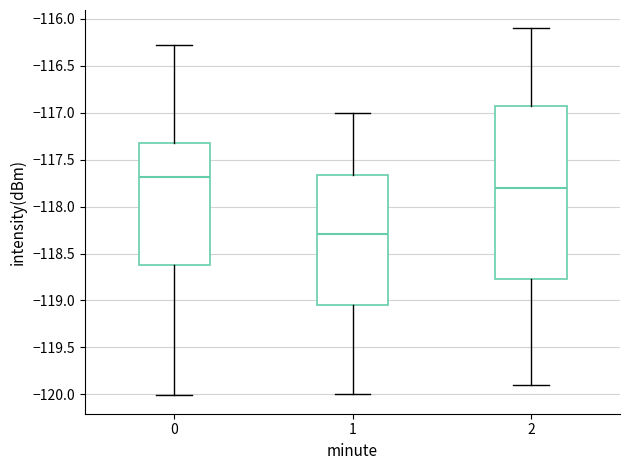

Which box's median line is the lowest?

1